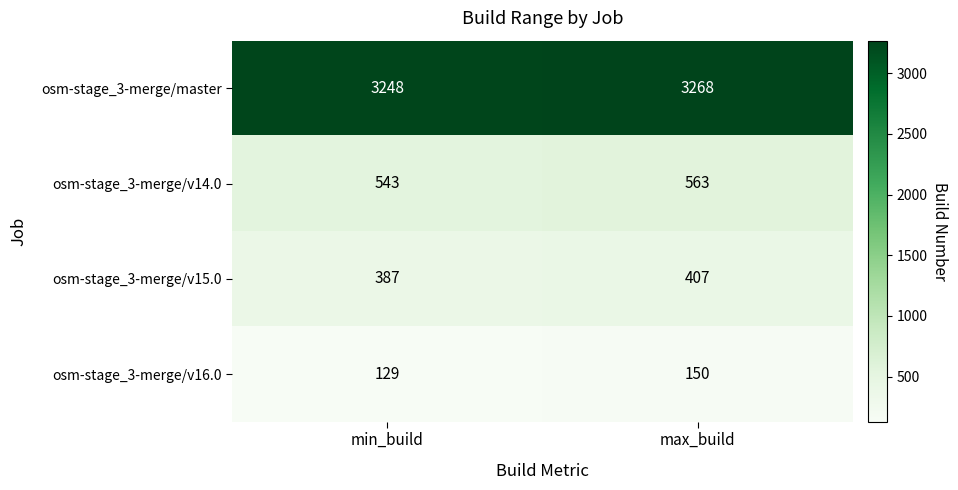

Reading left to right, what are all the values shown in this chart?

osm-stage_3-merge/master: min_build=3248	max_build=3268
osm-stage_3-merge/v14.0: min_build=543	max_build=563
osm-stage_3-merge/v15.0: min_build=387	max_build=407
osm-stage_3-merge/v16.0: min_build=129	max_build=150